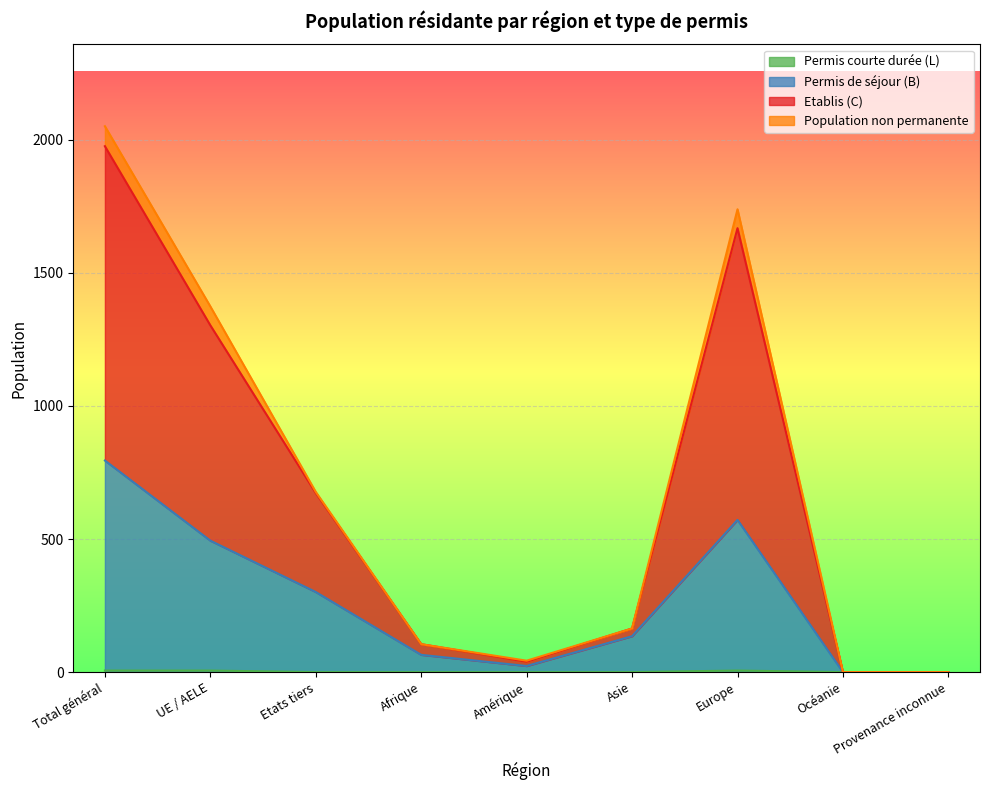

At which category is the sum across all series the highest?

Total général